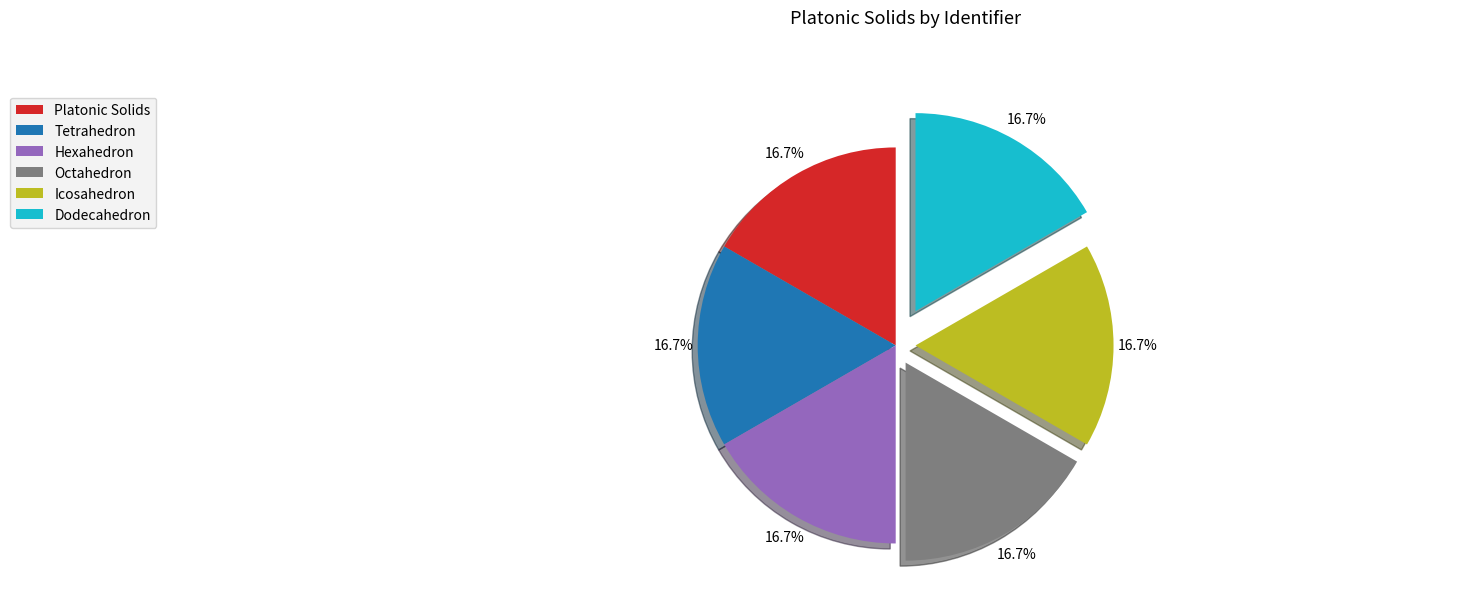

What portion of the pie excludes Platonic Solids?

83.3%